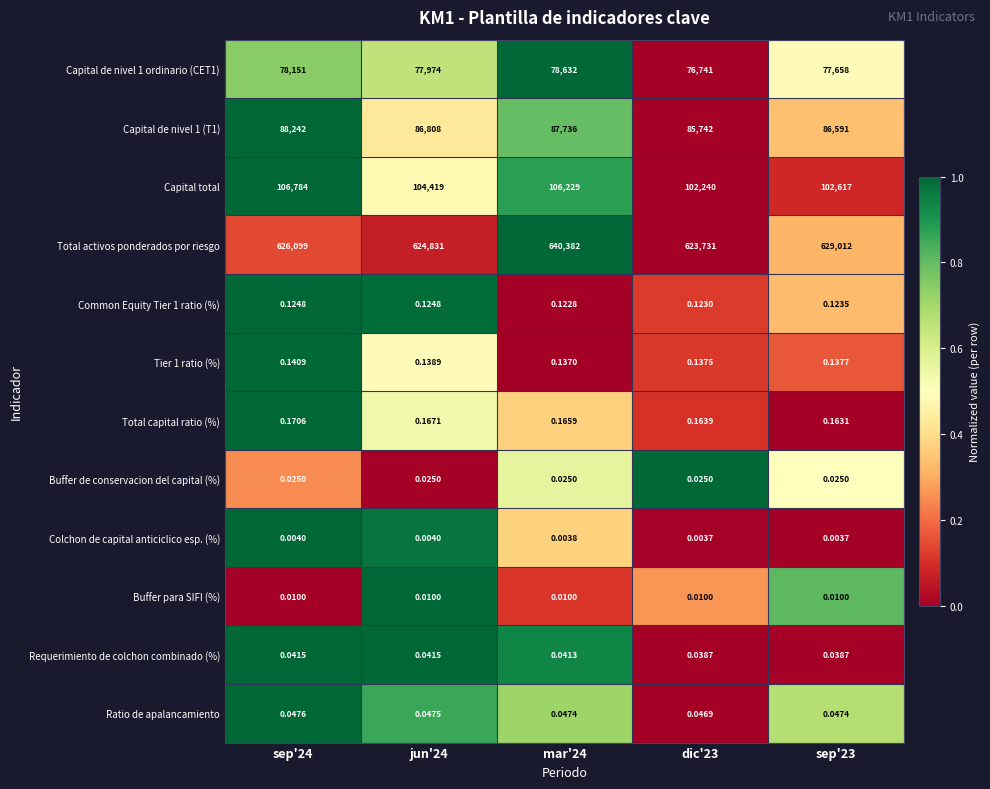

Which series has the largest total across all categories?

Total activos ponderados por riesgo